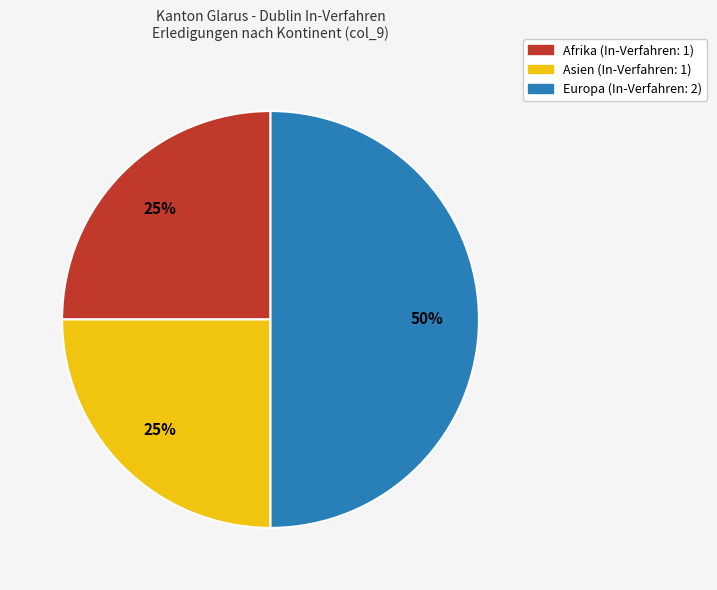

To the nearest percent, what is the average slice percentage?

33%